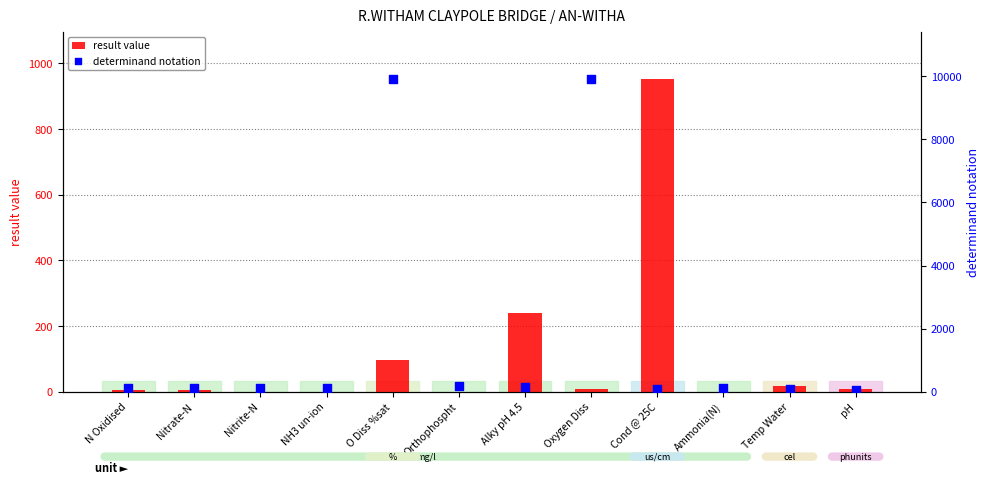

Is the value of determinand notation at Orthophospht greater than the value of result value at Alky pH 4.5?

No